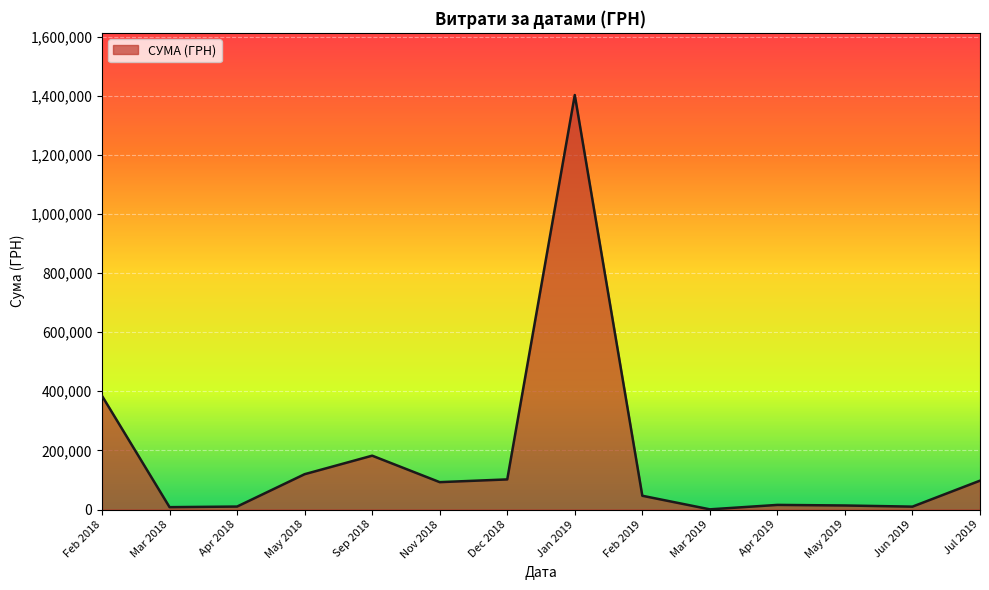

How many lines are shown in the chart?

1